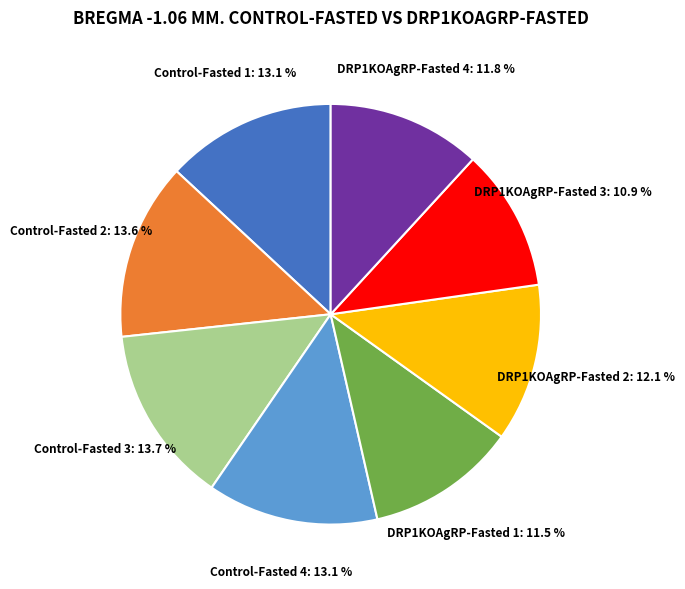

Does any single category account for the majority?

No